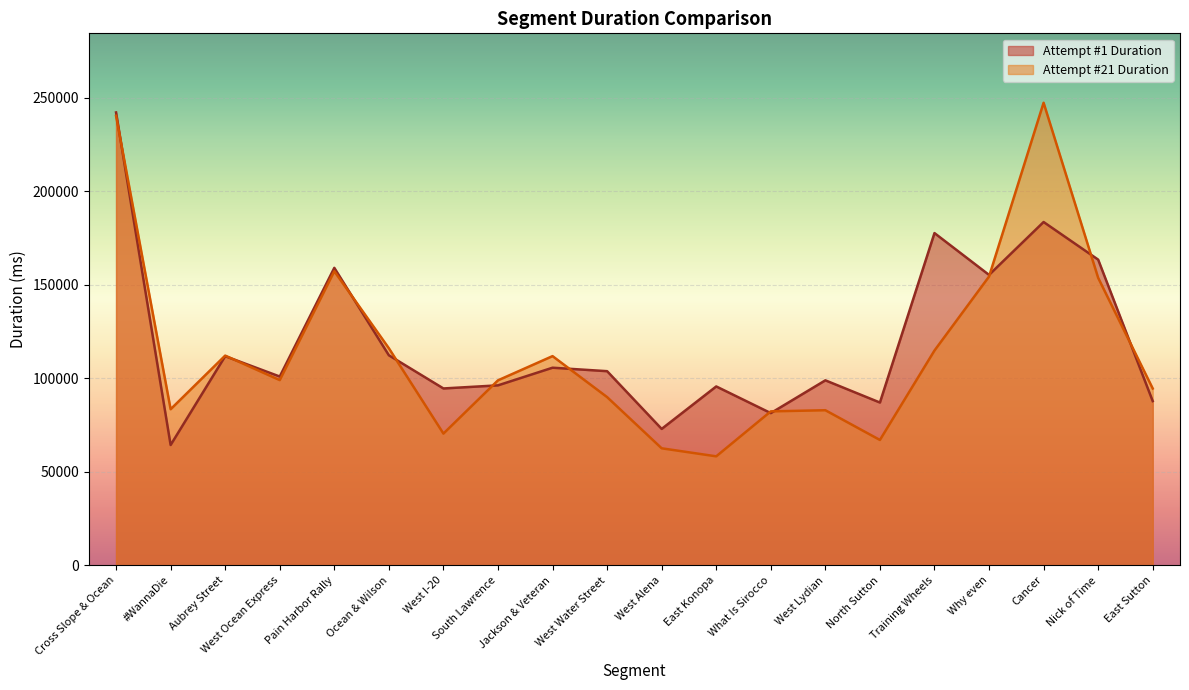

Reading left to right, list all the values displayed in this chart.

Attempt #1 Duration: Cross Slope & Ocean=242063	#WannaDie=64352	Aubrey Street=111816	West Ocean Express=100946	Pain Harbor Rally=159024	Ocean & Wilson=112294	West I-20=94571	South Lawrence=96226	Jackson & Veteran=105656	West Water Street=103803	West Alena=72951	East Konopa=95645	What Is Sirocco=81395	West Lydian=98912	North Sutton=87048	Training Wheels=177599	Why even=155253	Cancer=183512	Nick of Time=163412	East Sutton=87808
Attempt #21 Duration: Cross Slope & Ocean=240248	#WannaDie=83464	Aubrey Street=112122	West Ocean Express=99037	Pain Harbor Rally=157208	Ocean & Wilson=116056	West I-20=70448	South Lawrence=98912	Jackson & Veteran=111848	West Water Street=89944	West Alena=62592	East Konopa=58296	What Is Sirocco=82328	West Lydian=82936	North Sutton=67048	Training Wheels=114832	Why even=154368	Cancer=247249	Nick of Time=153679	East Sutton=94544